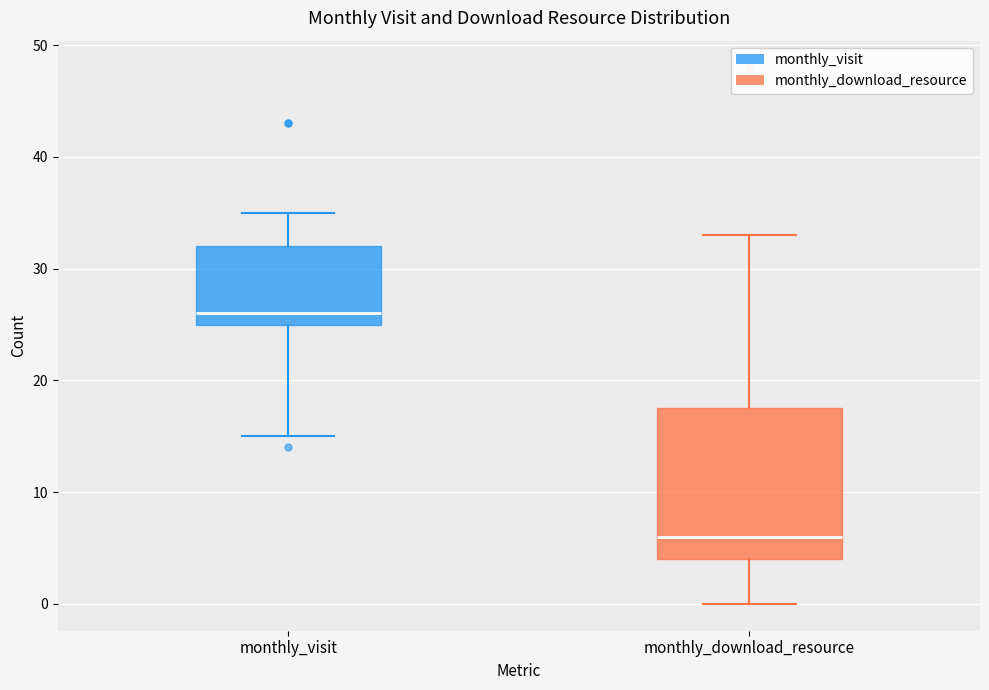

Which box has the highest median line?

monthly_visit